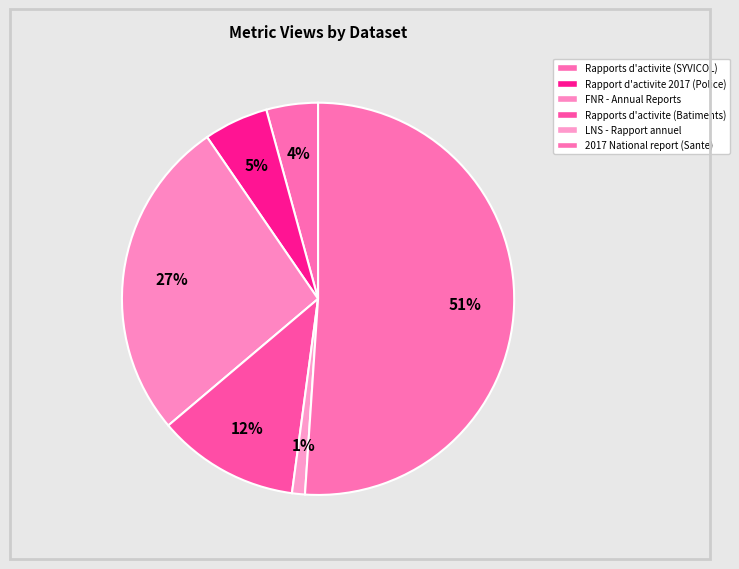

Do Rapport d'activite 2017 (Police) and 2017 National report (Sante) together represent more than half of the pie?

Yes